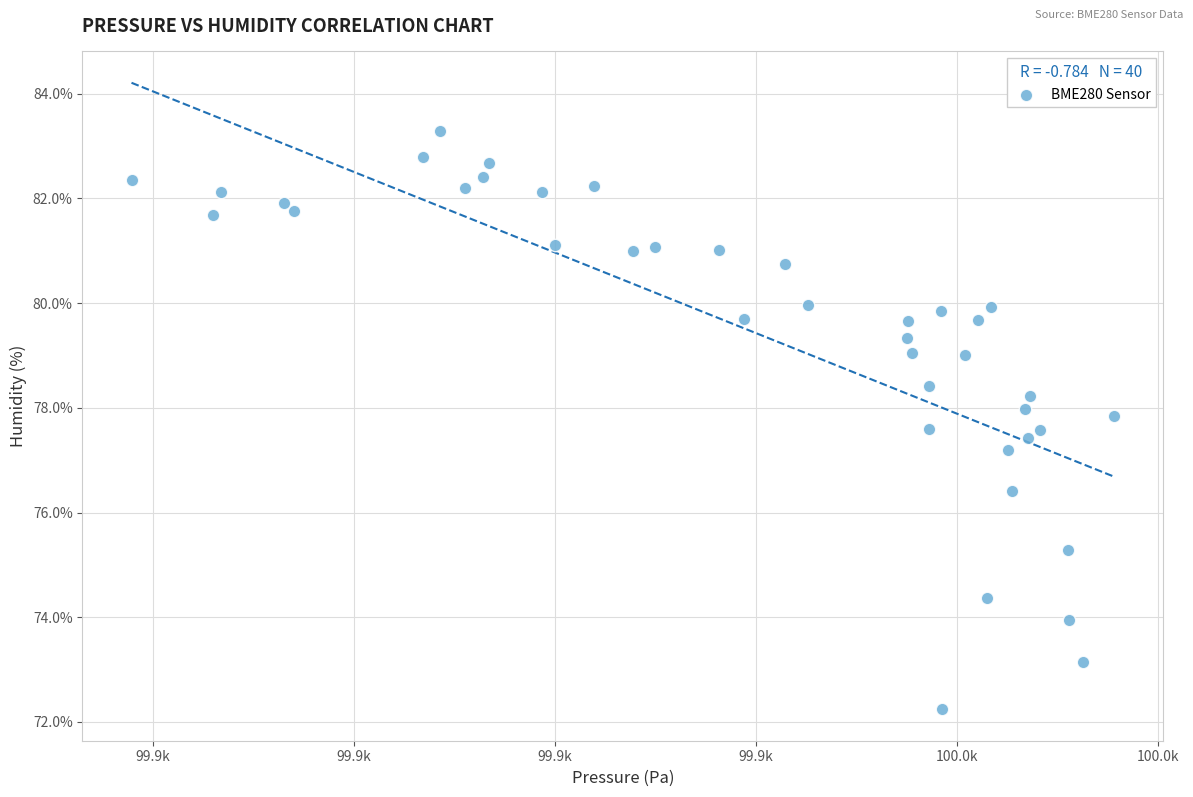

What Y value in the scatter plot is closest to 77?

77.2